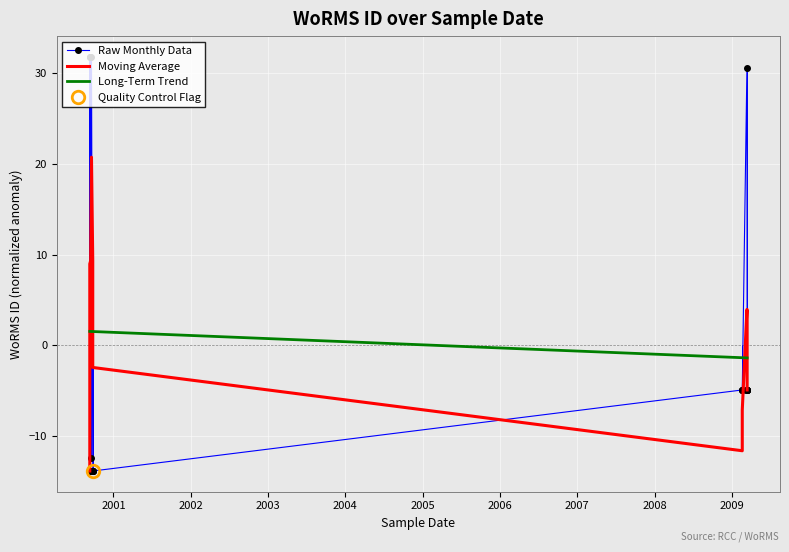

What is the difference between the highest and lowest values at 2003?

30.3